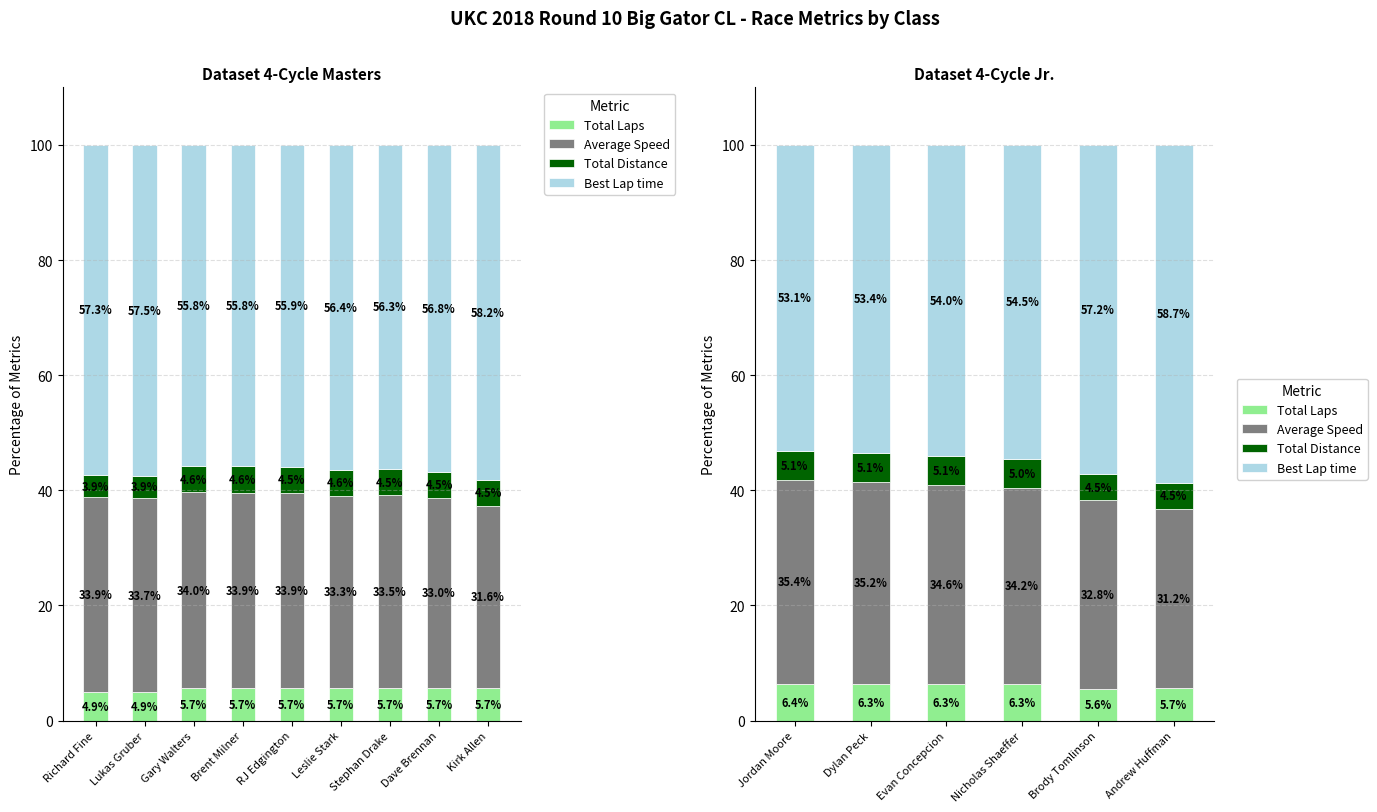

List the series in order of their peak value, highest first.

Best Lap time, Average Speed, Total Laps, Total Distance